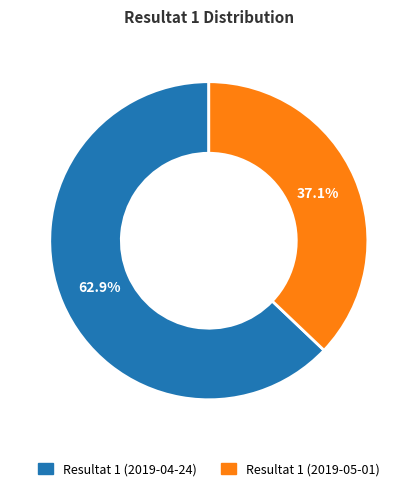

Is it true that Resultat 1 (2019-05-01) is 37% of the pie?

True